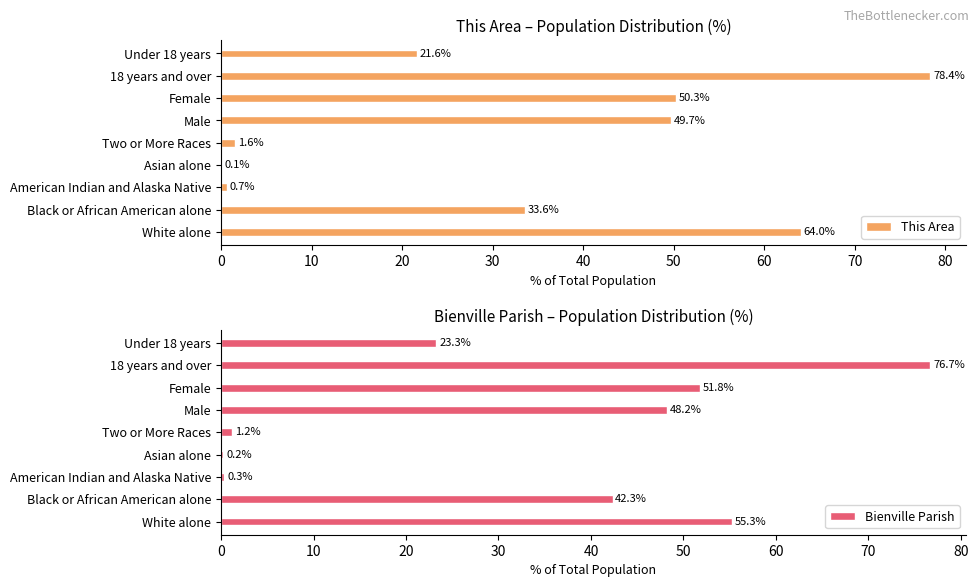

At which label is This Area closest to 39?

Black or African American alone